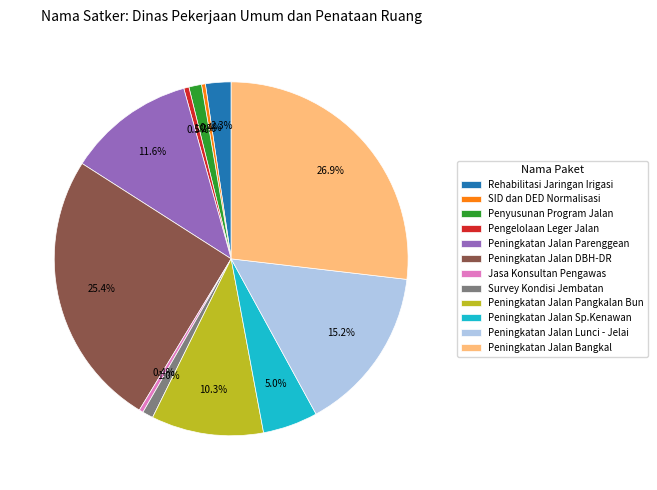

How many segments does this pie chart have?

12